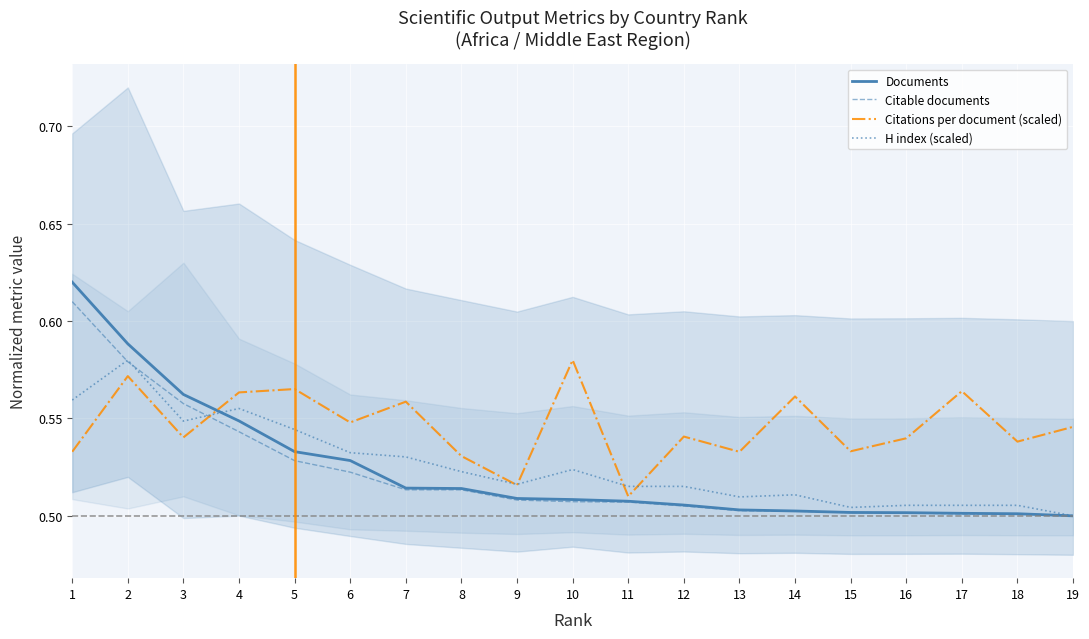

True or false: Documents has more than 0 points higher than both neighbors.

False